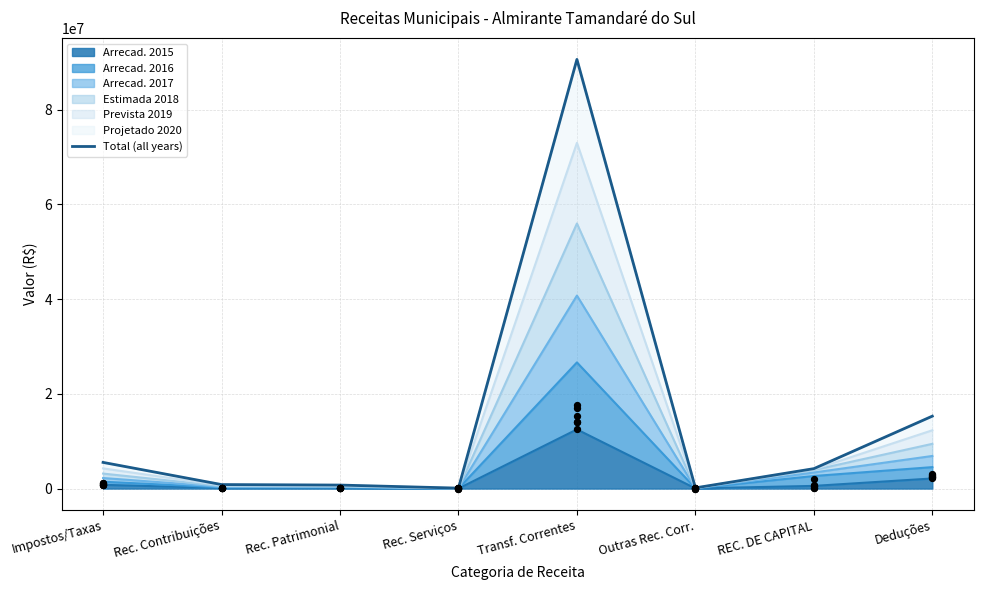

What is the ratio of the value at Transf. Correntes to the value at Deduções?

5.9